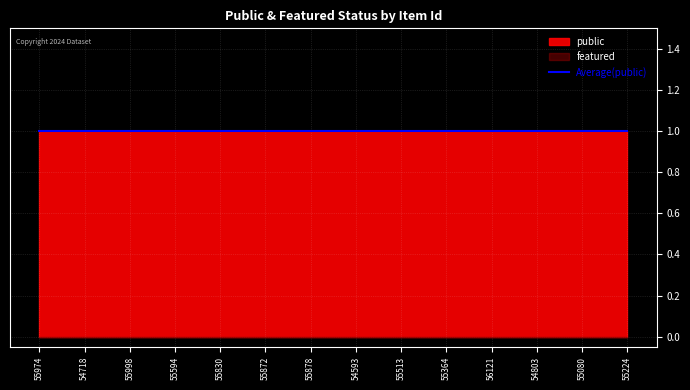

The value of public at 56121 is 1. True or false?

True